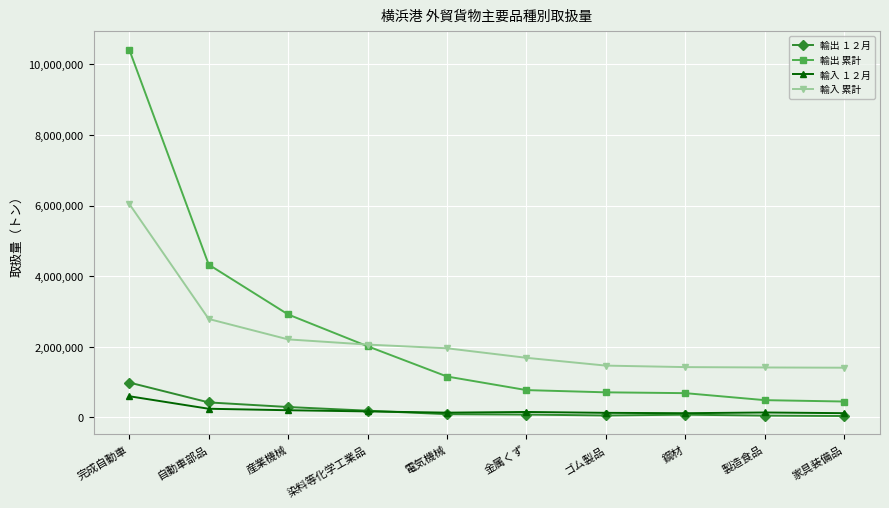

Which series has the largest range (max minus min)?

輸出 累計